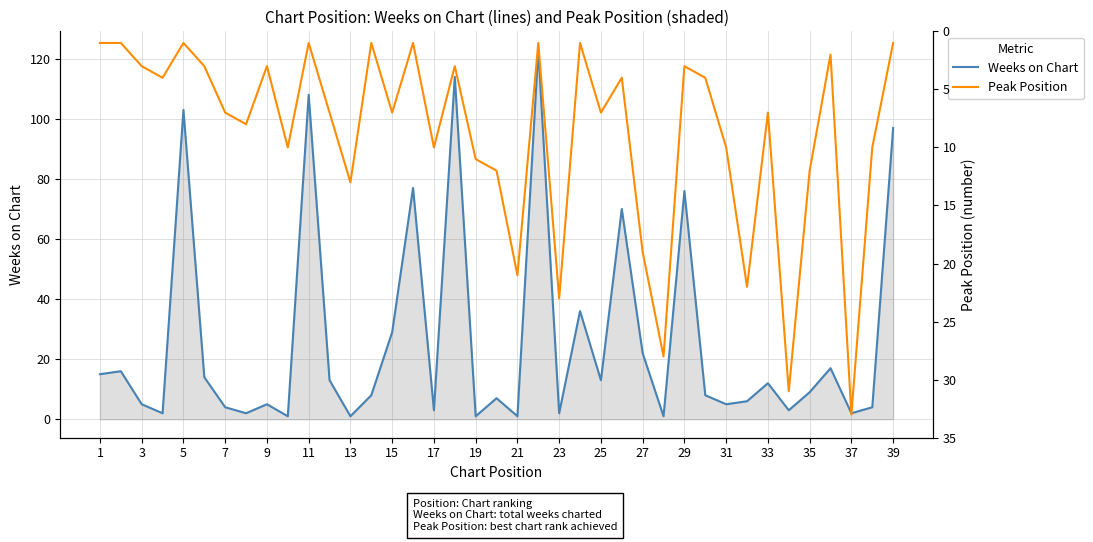

What is the maximum value for Weeks on Chart?

123